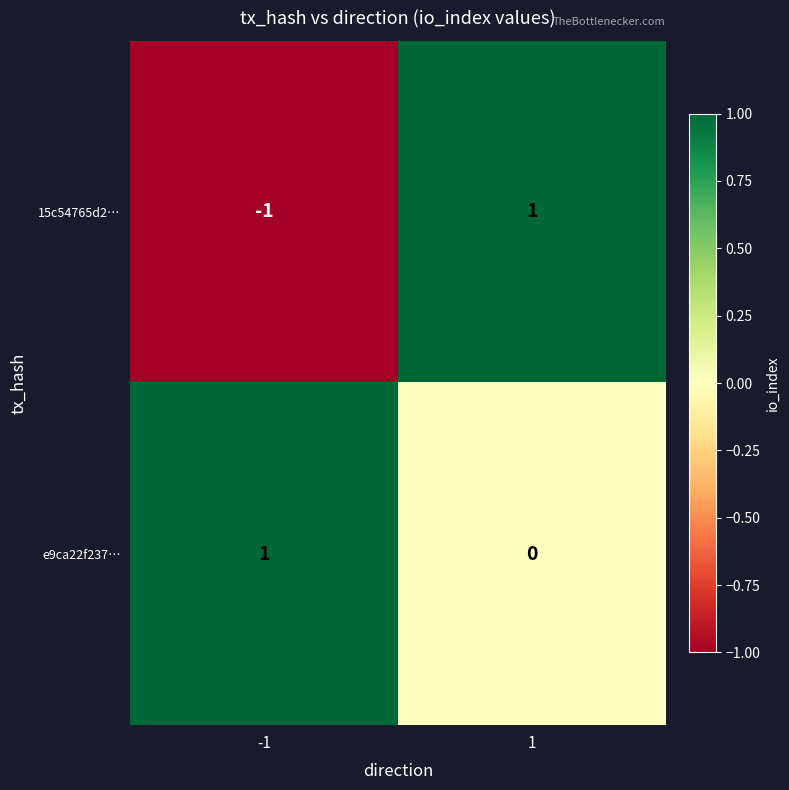

How many values in 15c54765d2… are above zero?

1